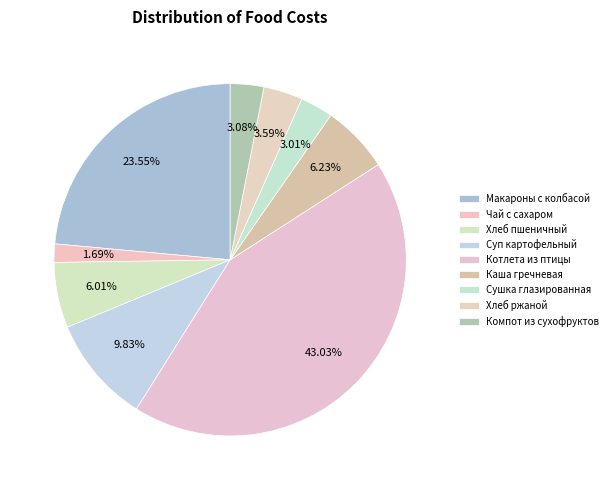

Does Хлеб ржаной account for over 50% of the chart?

No